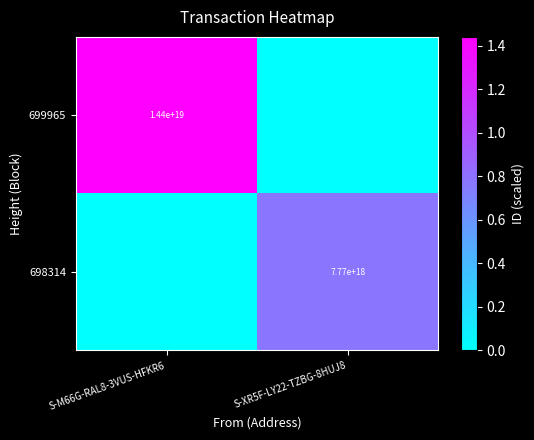

The 699965 series shows 14400000000000000000 at S-M66G-RAL8-3VUS-HFKR6. True or false?

True